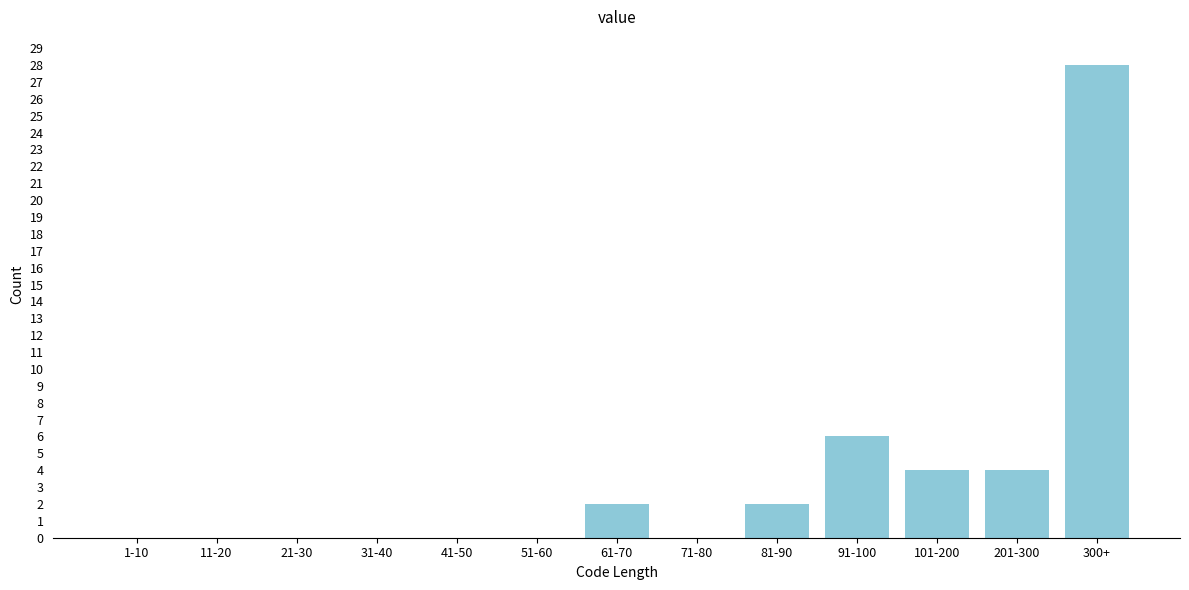

Reading left to right, what are all the values shown in this chart?

1-10=0	11-20=0	21-30=0	31-40=0	41-50=0	51-60=0	61-70=2	71-80=0	81-90=2	91-100=6	101-200=4	201-300=4	300+=28